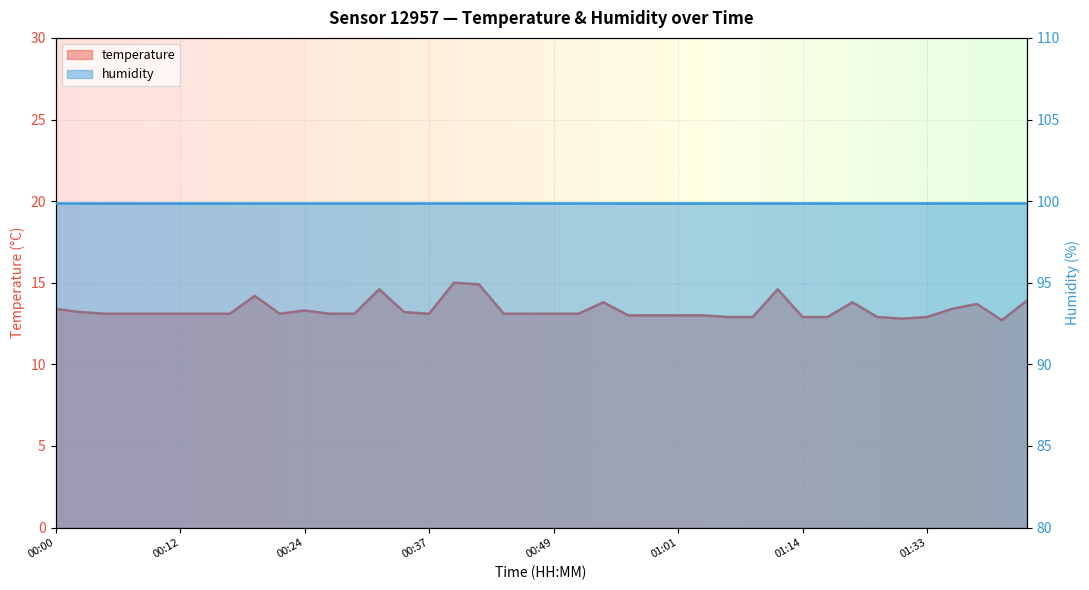

How many values are below 13?

8